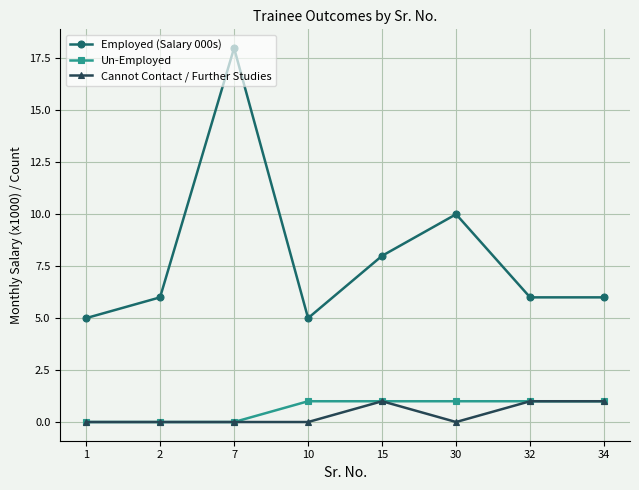

Is the value of Un-Employed at 7 greater than the value of Employed (Salary 000s) at 2?

No